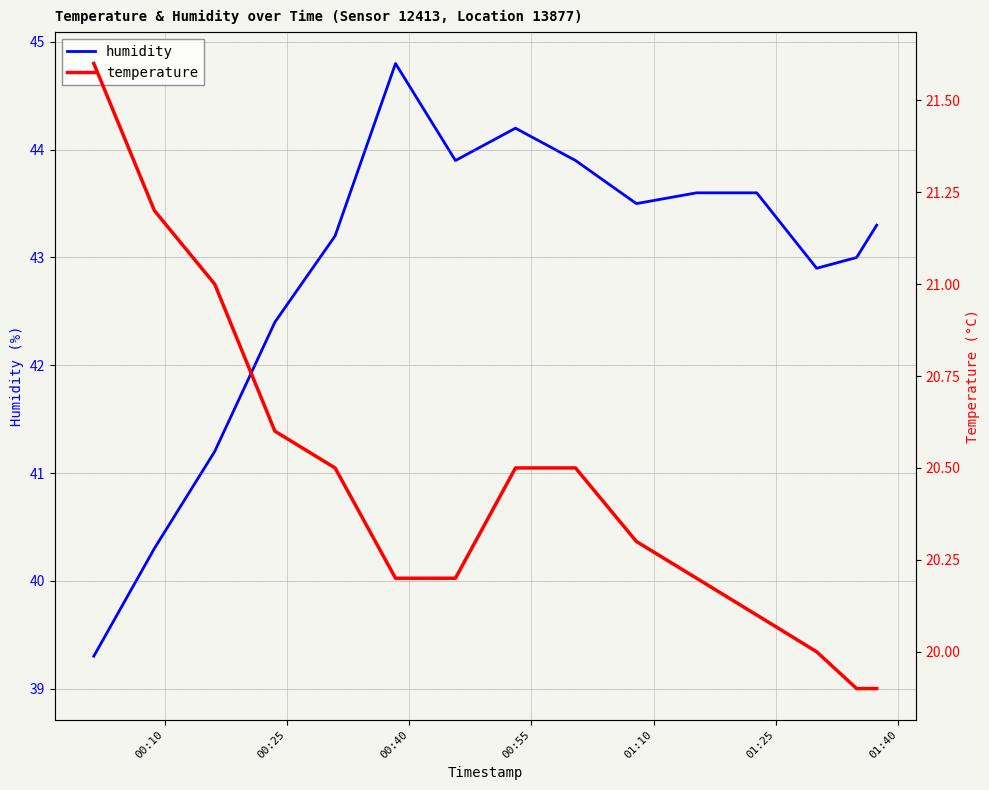

Does the chart display data point markers on the line(s)?

No